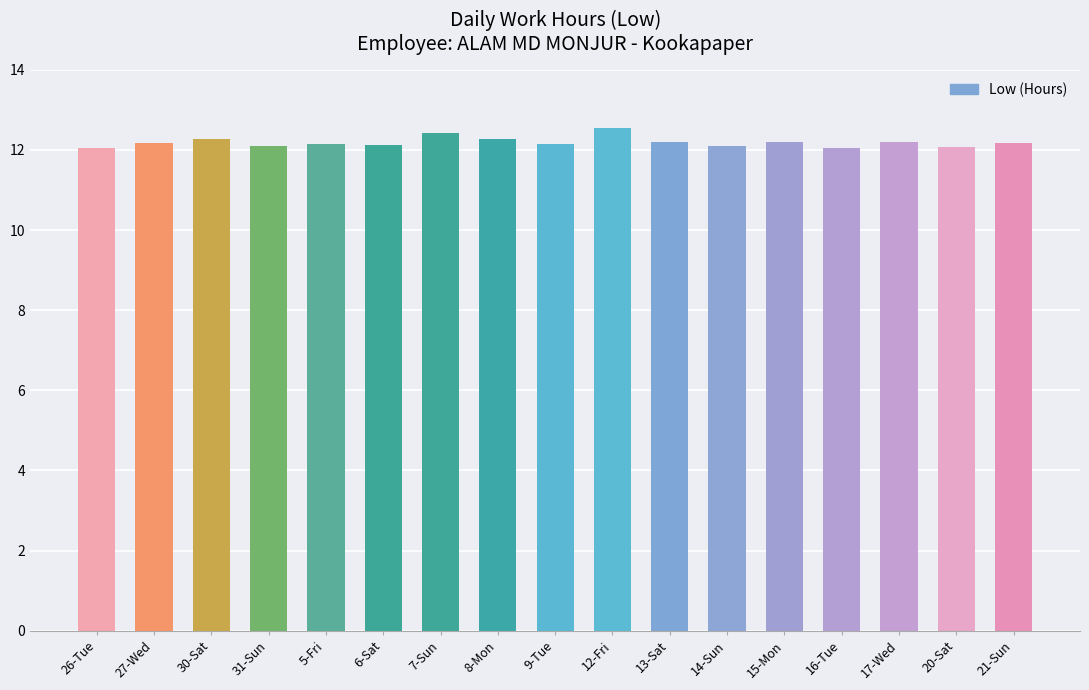

Does the chart contain stacked bars?

No